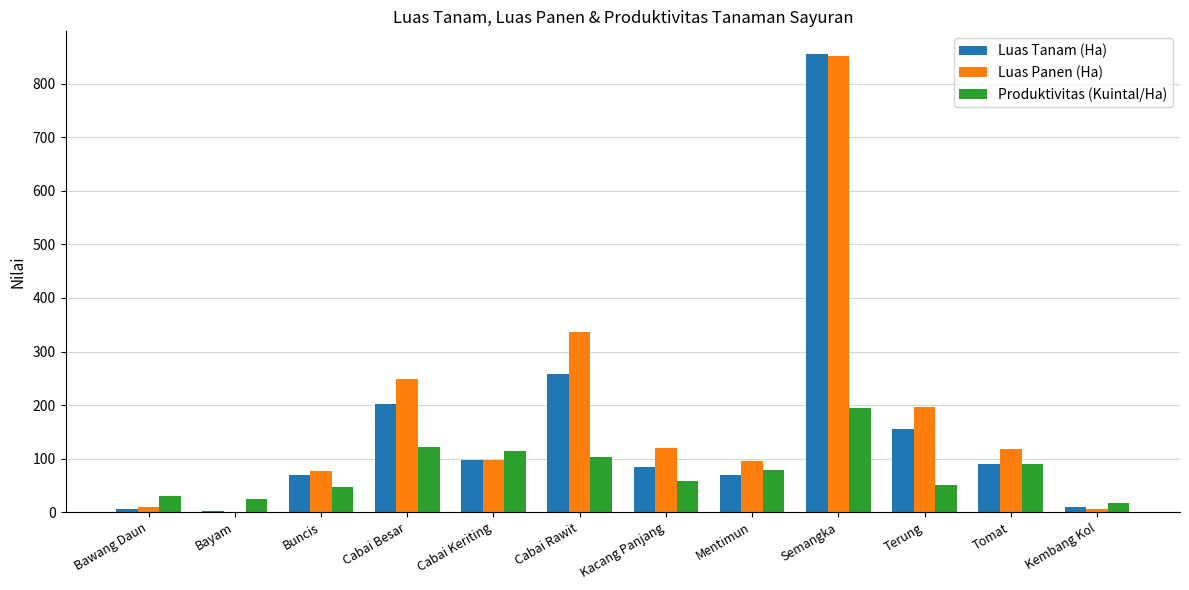

What is the sum of the Luas Panen (Ha) values at Mentimun and Terung?

291.5